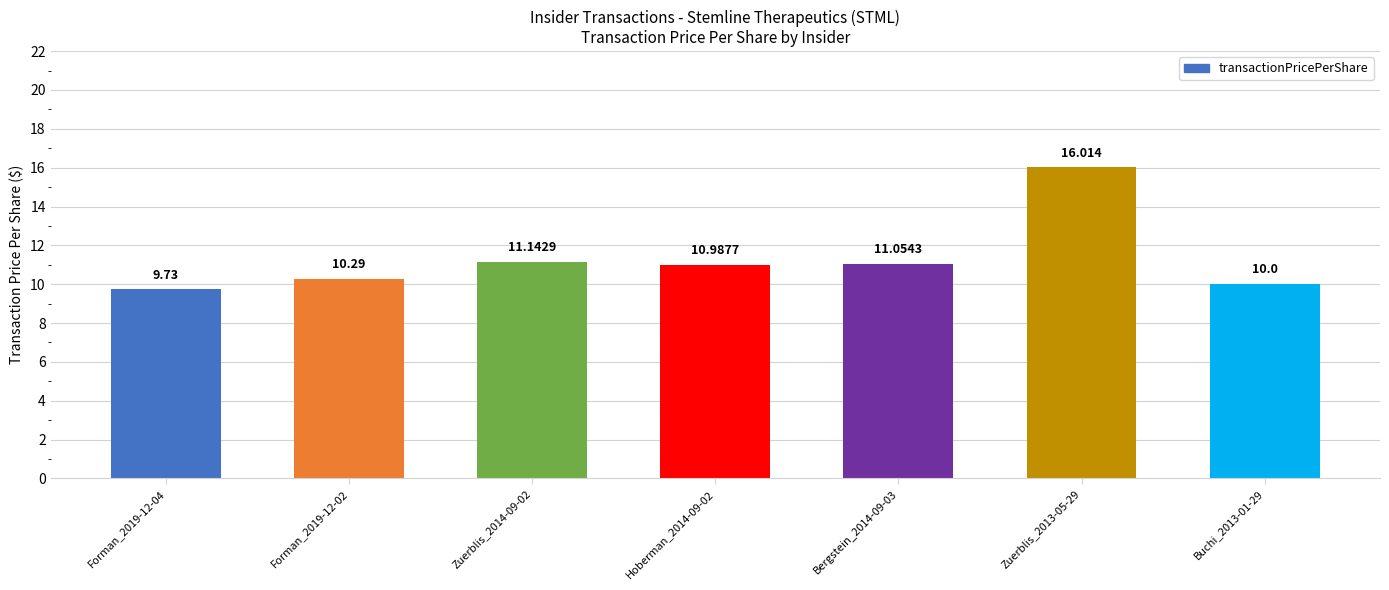

How many bars are there in total?

7